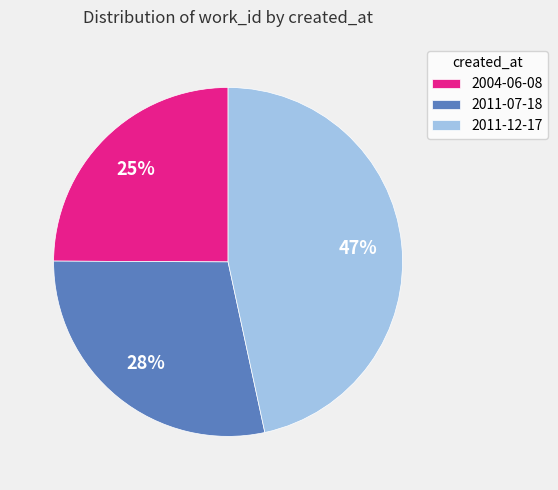

Rank the categories by value from lowest to highest.

2004-06-08, 2011-07-18, 2011-12-17